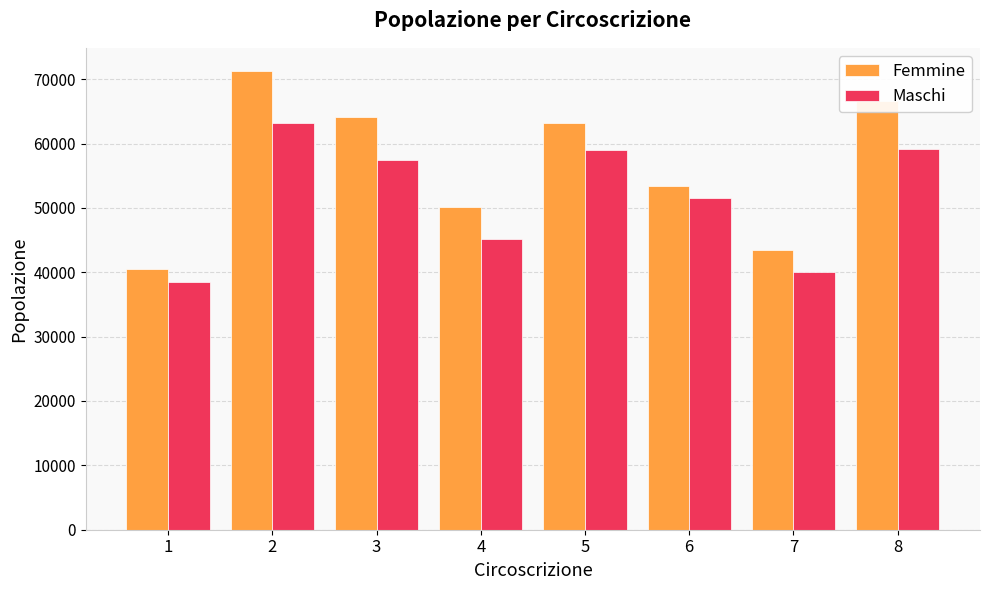

Is the value of Maschi at 5 greater than the value of Femmine at 7?

Yes